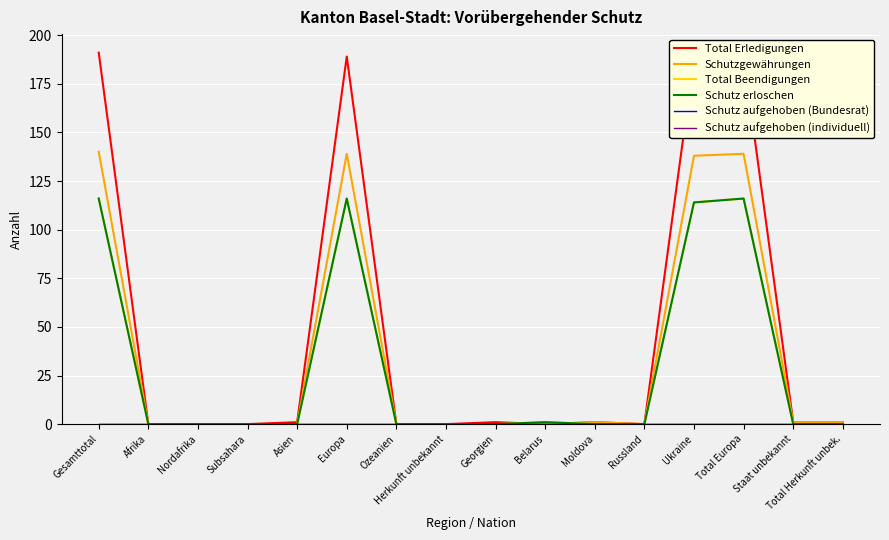

Which series changed the most between Georgien and Moldova?

Schutzgewährungen